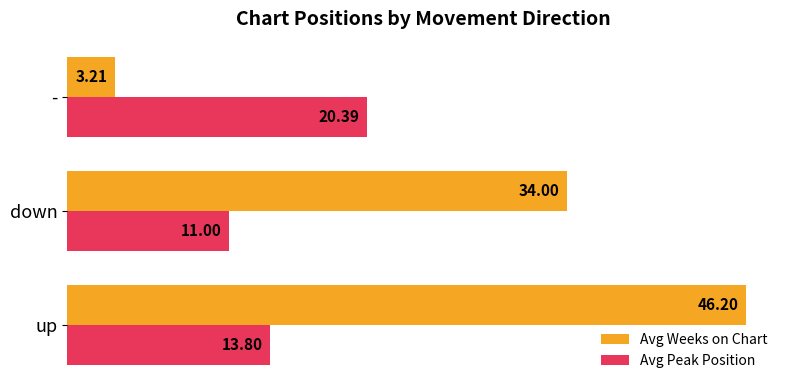

At which category is the sum across all series the highest?

up